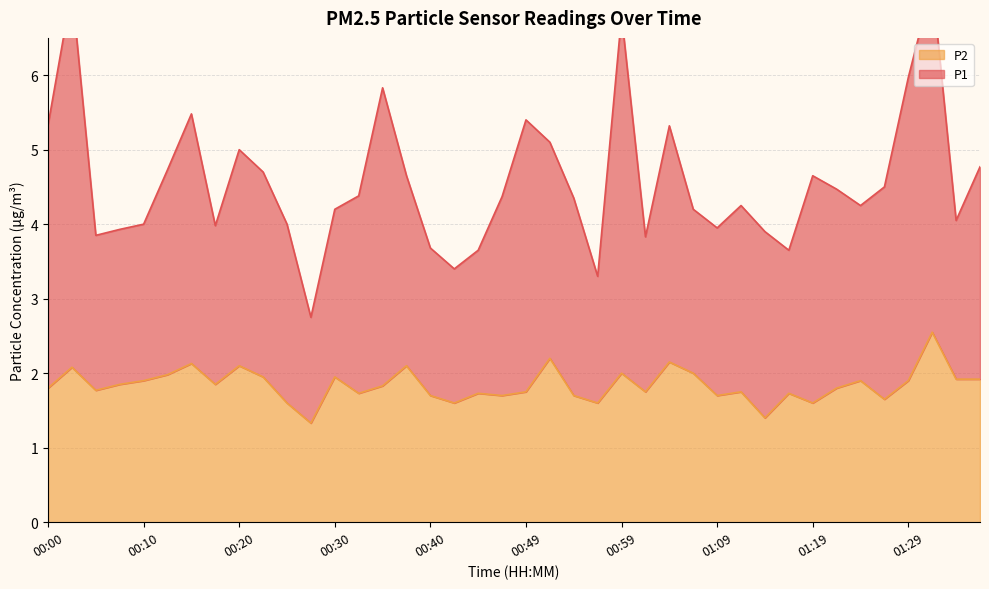

What is the maximum value for P2?

2.5